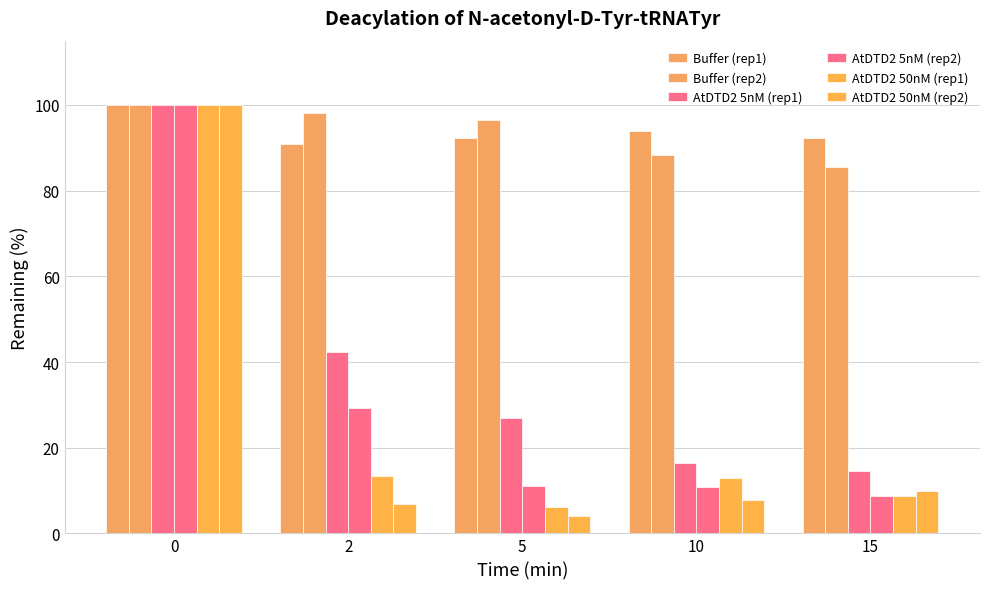

What is the value of the Buffer (rep1) bar at the 4th from the left?

93.8